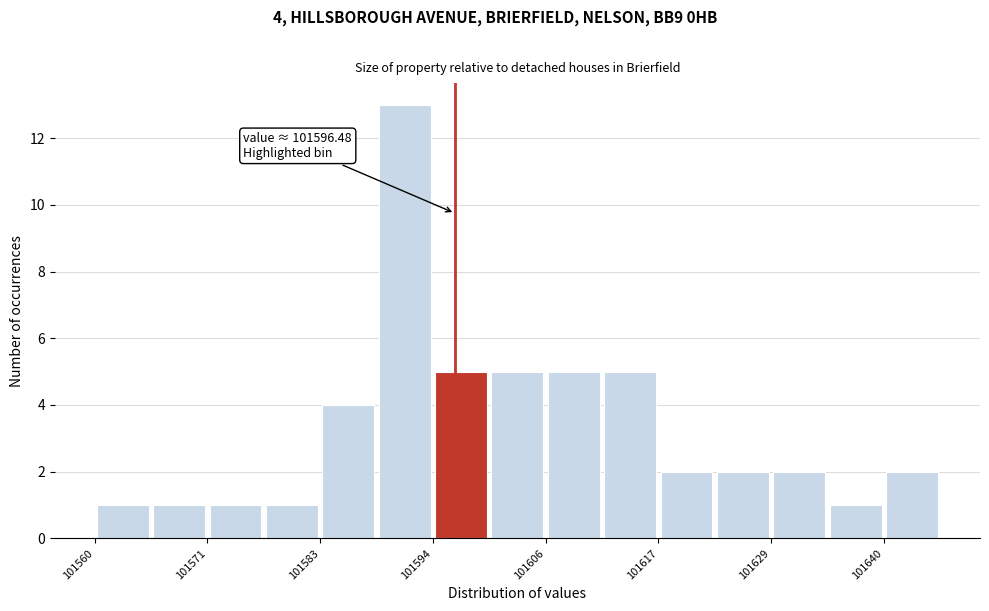

Around what value on the x-axis is the tallest bar? Give the approximate position of its centre, as read against the axis.

101592